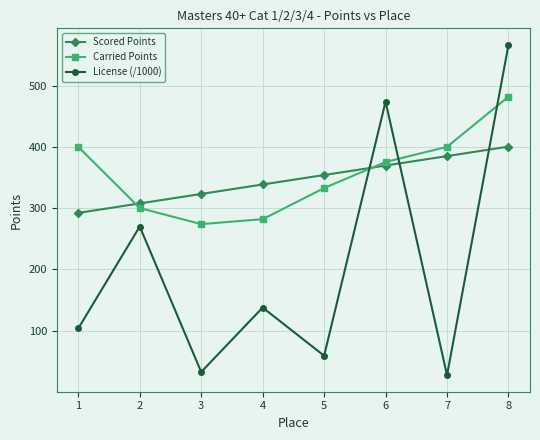

What is the difference between the highest and lowest values at 3?

290.5